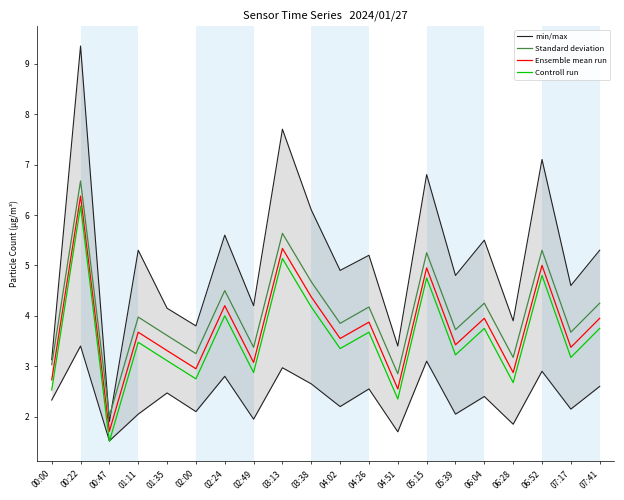

Is it true that min/max equals 11.1 at 05:15?

False